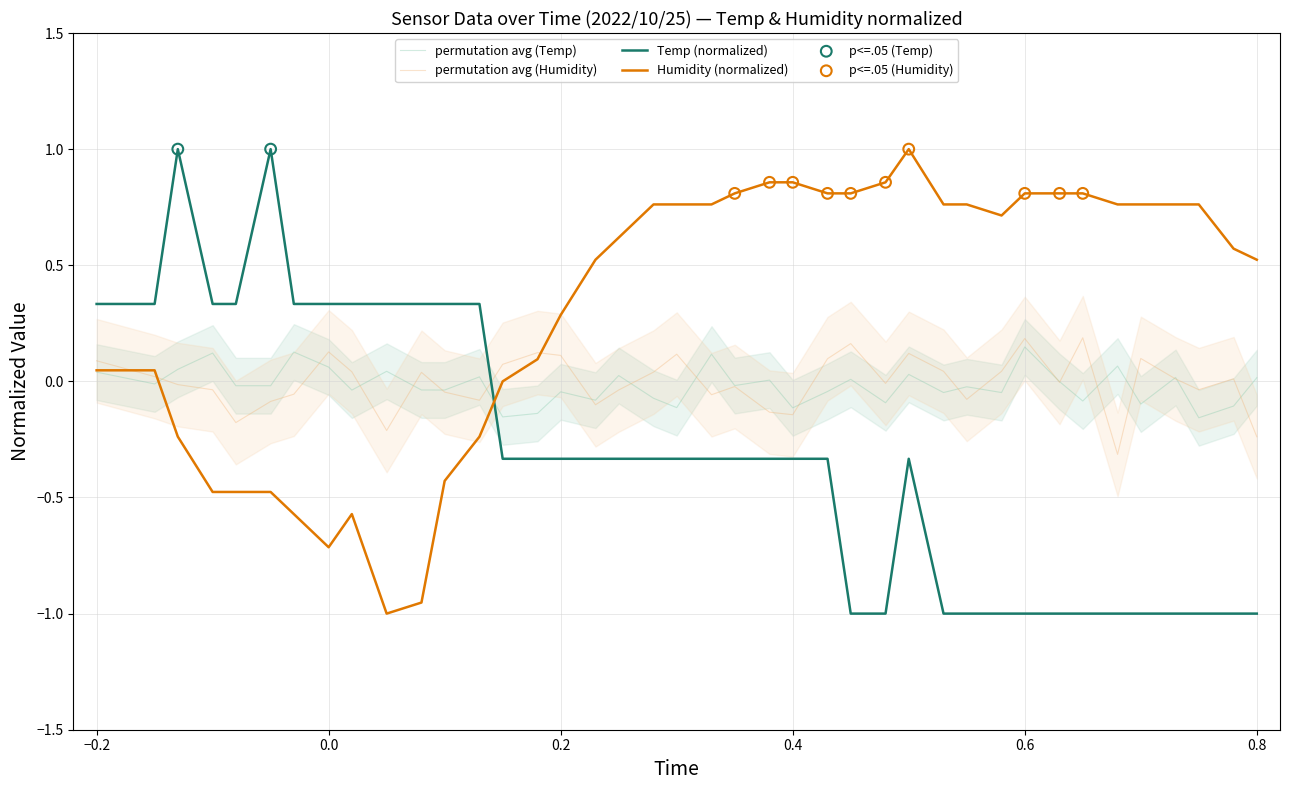

At how many categories does at least one series exceed 0?

40